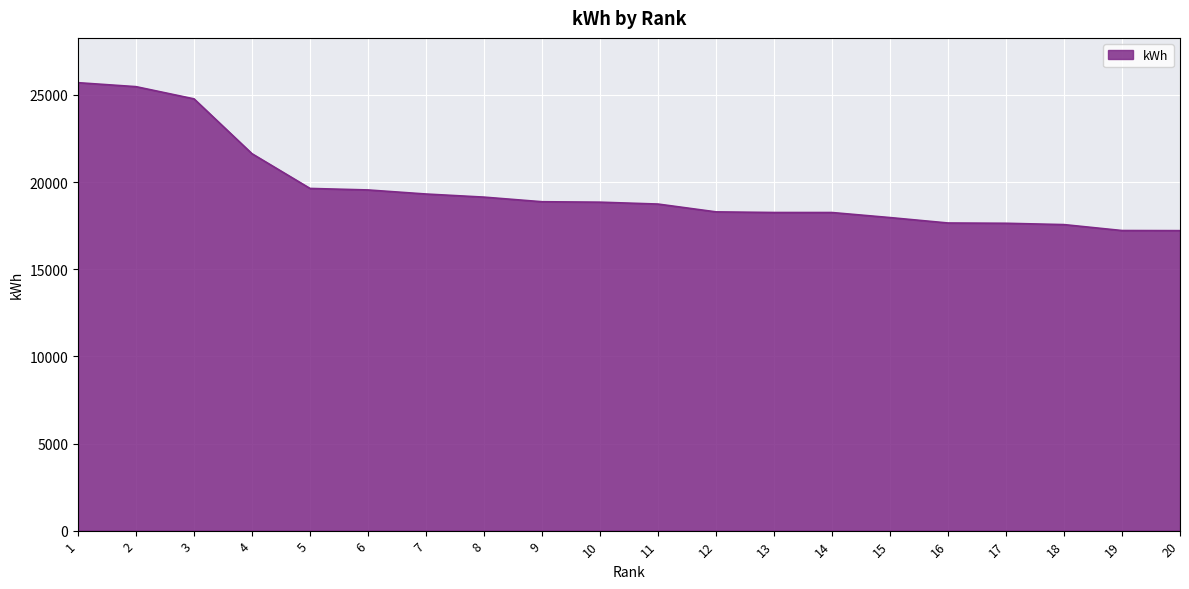

Is it true that the value at 12 is 26817.7?

False